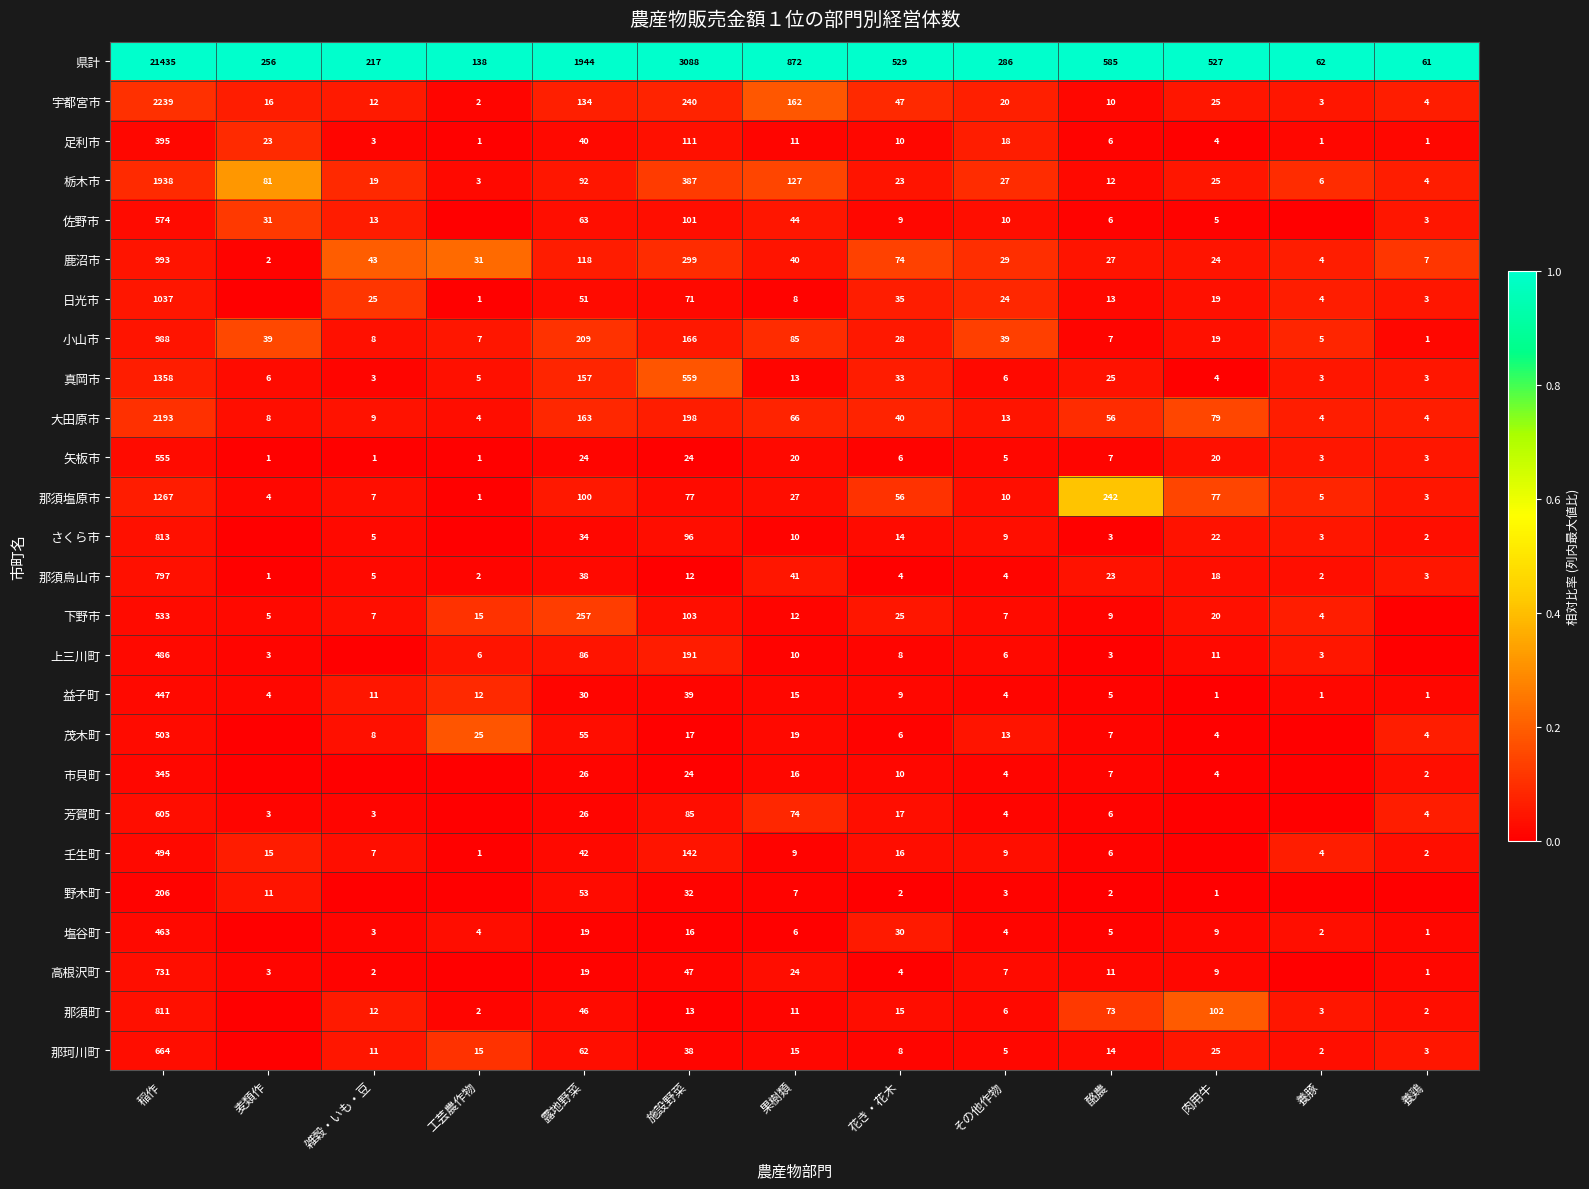

What is the sum of the 上三川町 values at 花き・花木 and その他作物?

14